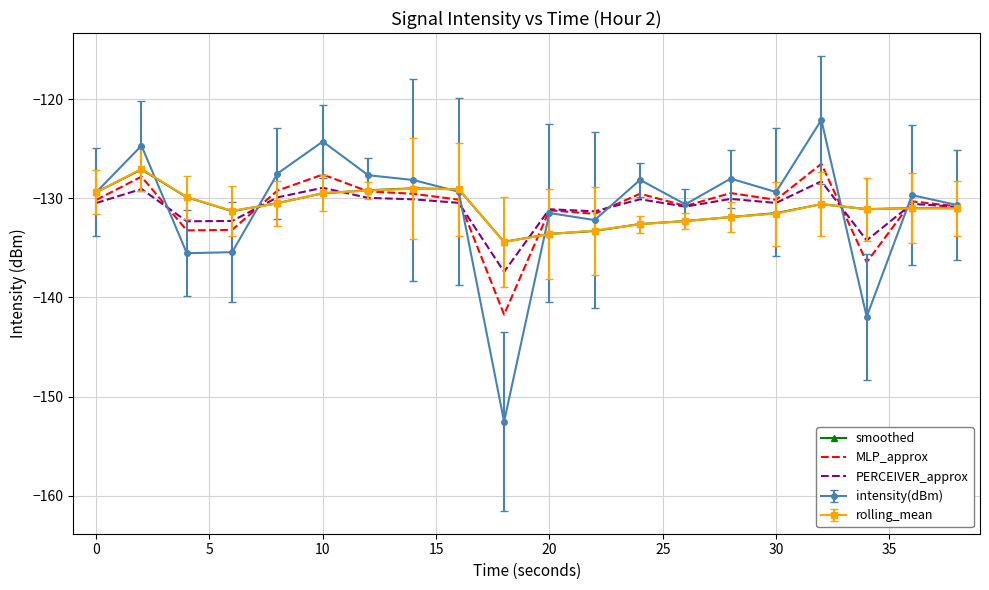

What is the maximum value for rolling_mean?

-127.1